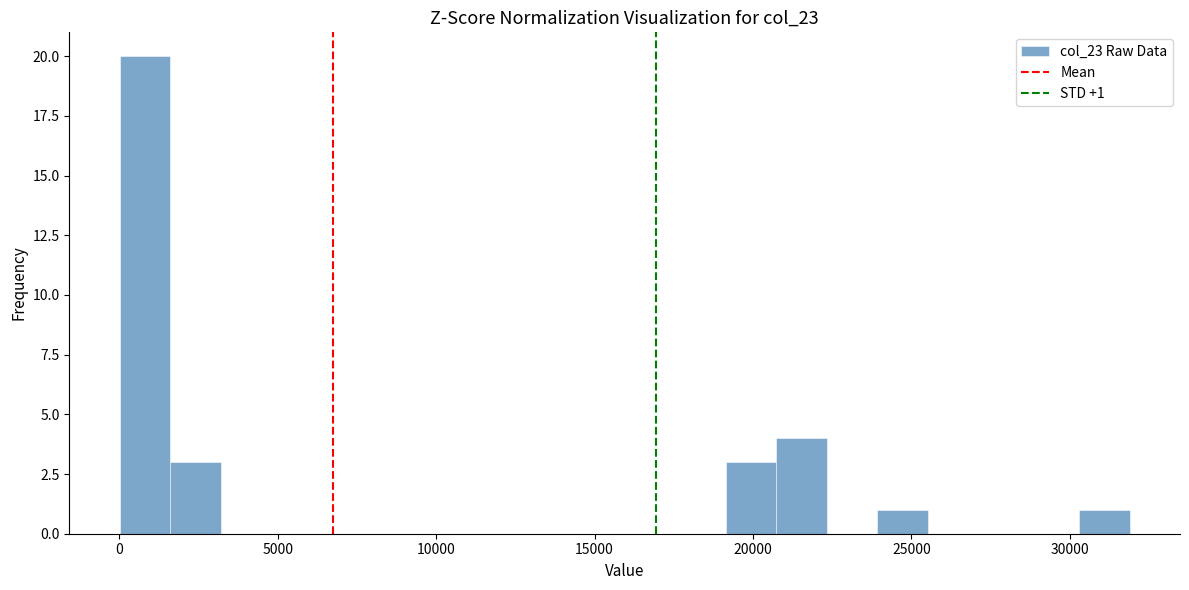

Read against the x-axis, roughly where is the centre of the tallest bar?

1000